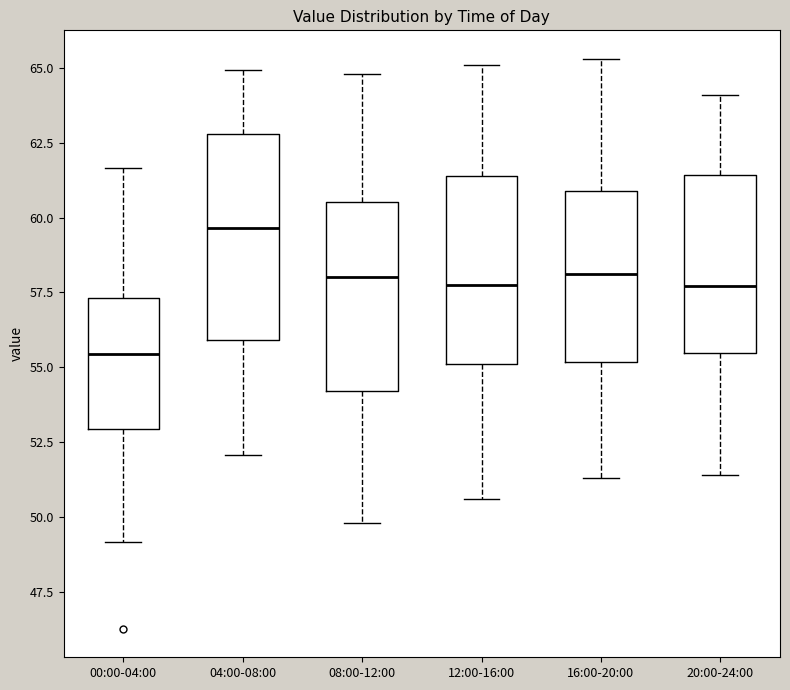

Reading left to right, transcribe this box plot: for each box, give where its median line is, the range the box spans, and where its two whiskers end, as read against the y-axis. The values are not printed on the chart, so give them approximately, as read against the axis.

00:00-04:00: median 55.5, box 53.0 to 57.5, whiskers 49.0 to 61.5
04:00-08:00: median 59.5, box 56.0 to 63.0, whiskers 52.0 to 65.0
08:00-12:00: median 58.0, box 54.0 to 60.5, whiskers 50.0 to 65.0
12:00-16:00: median 58.0, box 55.0 to 61.5, whiskers 50.5 to 65.0
16:00-20:00: median 58.0, box 55.0 to 61.0, whiskers 51.5 to 65.5
20:00-24:00: median 57.5, box 55.5 to 61.5, whiskers 51.5 to 64.0